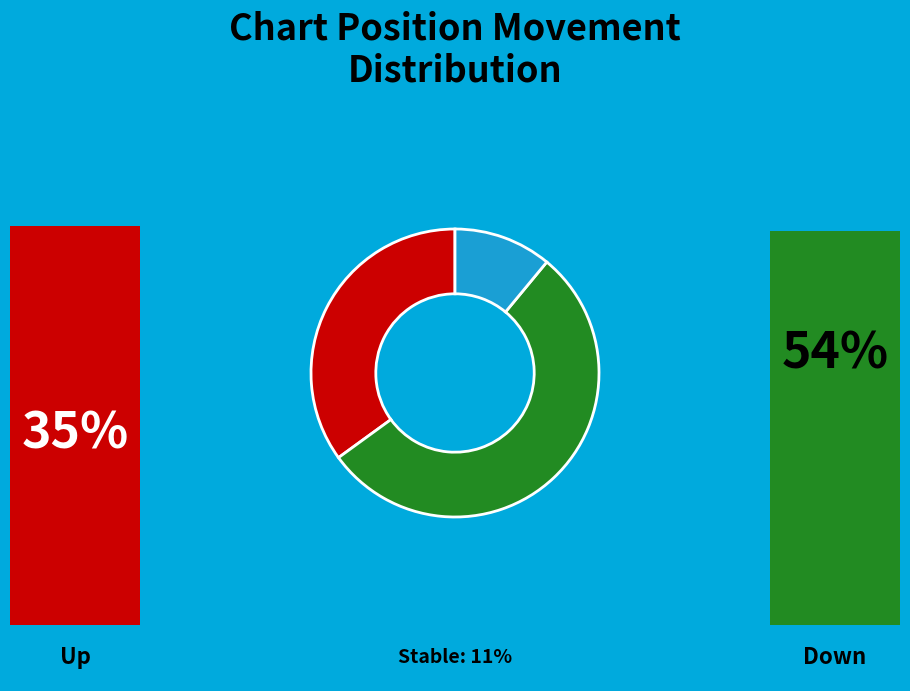

Does any single category account for the majority?

Yes